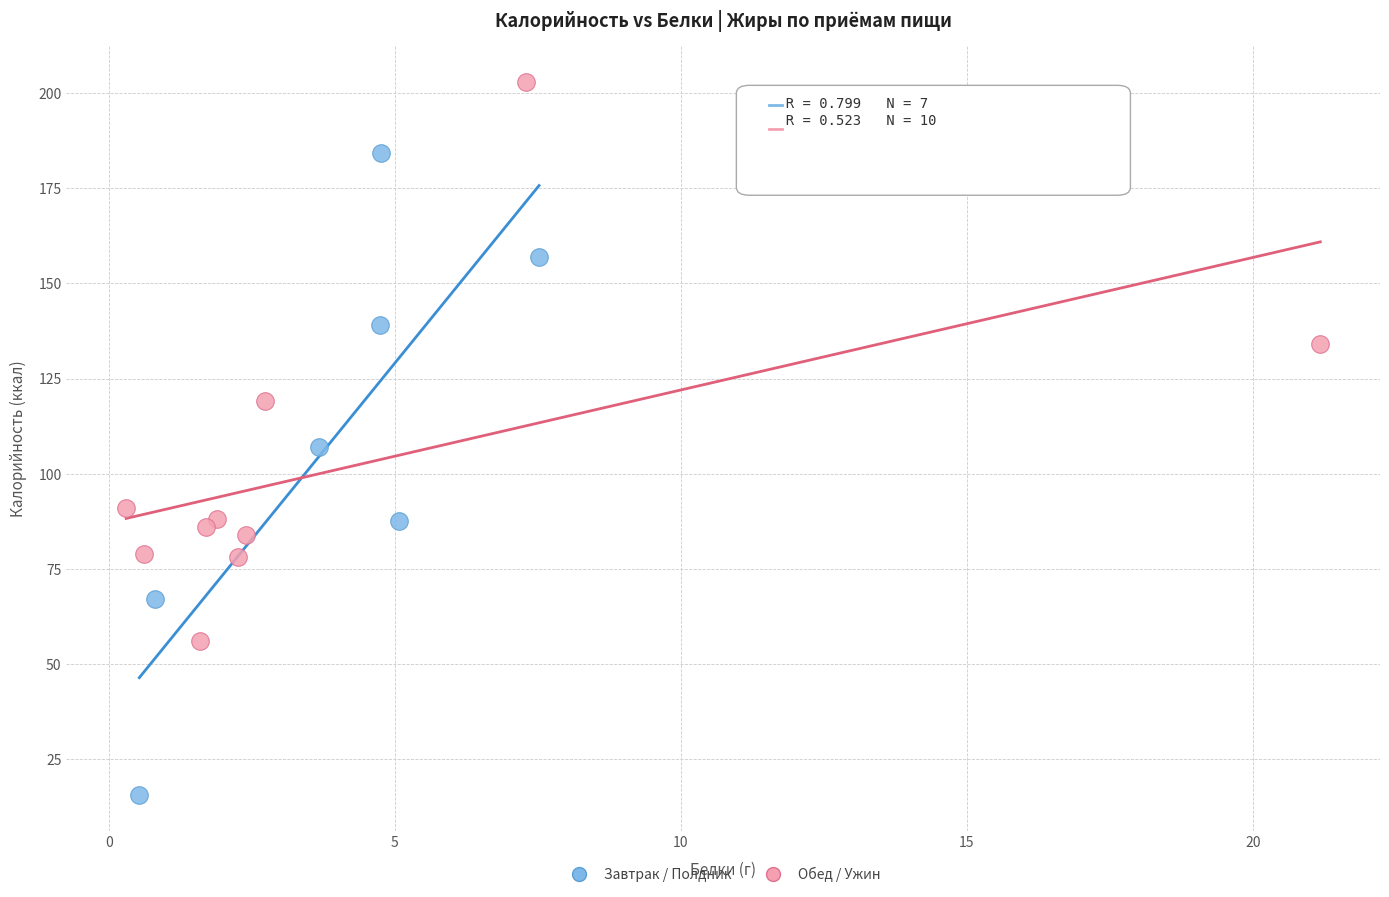

Which series contains the highest Y value?

Обед / Ужин